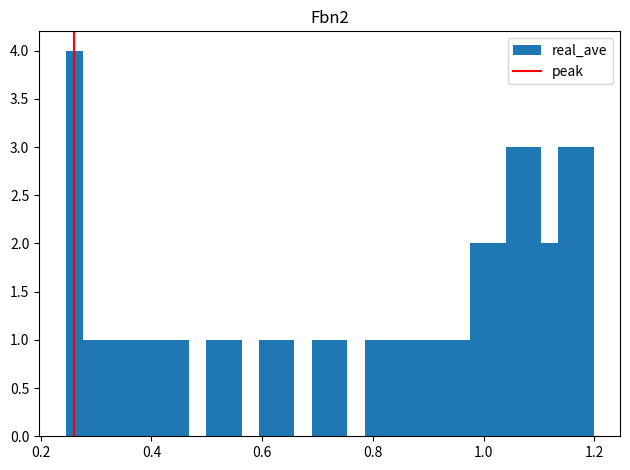

Read against the x-axis, roughly where is the centre of the tallest bar?

0.26